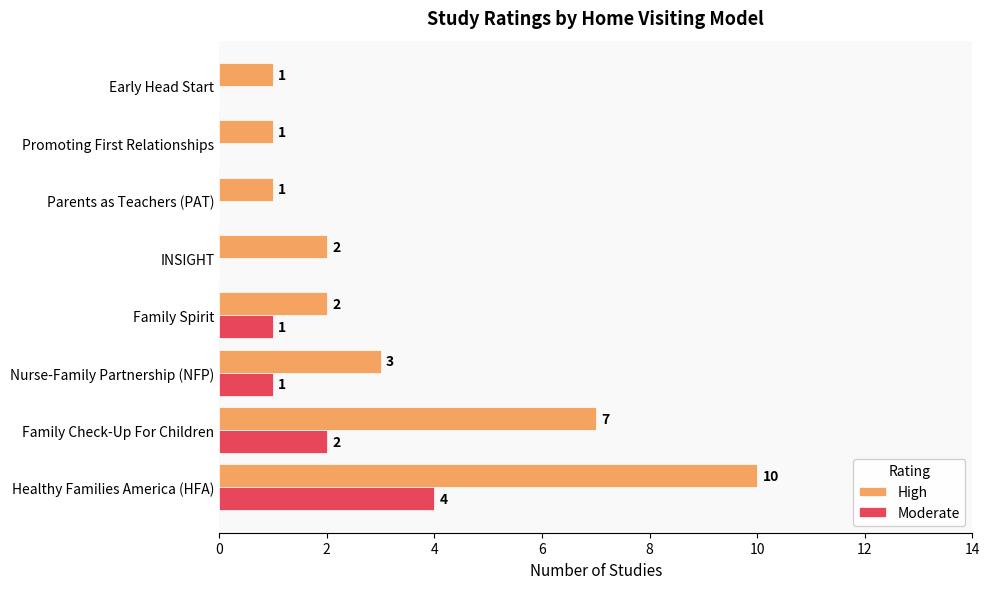

What is the sum of all High values?

27